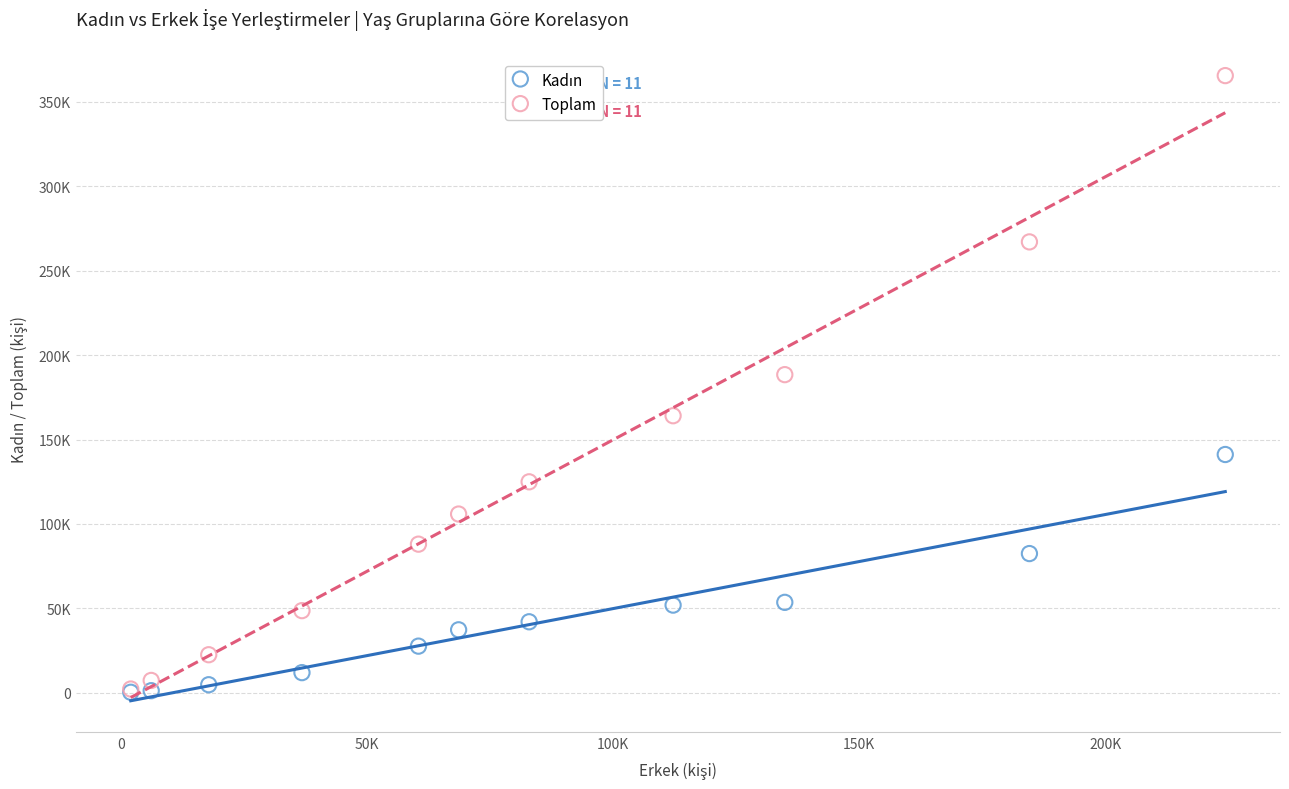

Which series has the largest Y range (max minus min)?

Toplam